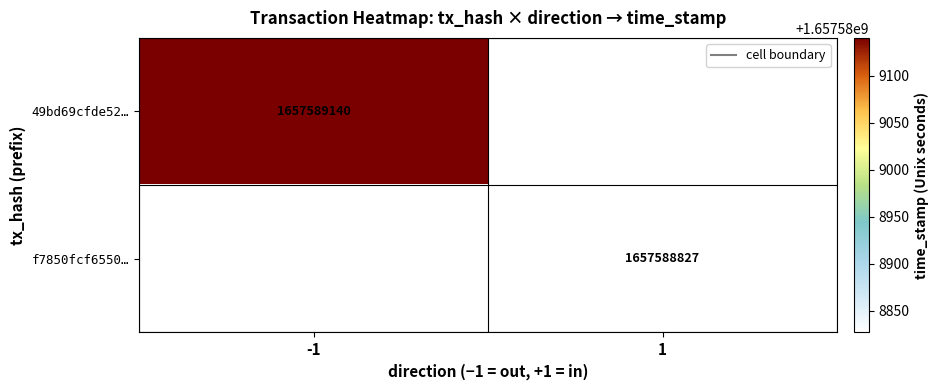

What is the highest value of the 49bd69cfde52cc22c7ad7b19f6fc8b687121b30 series?

1657589140